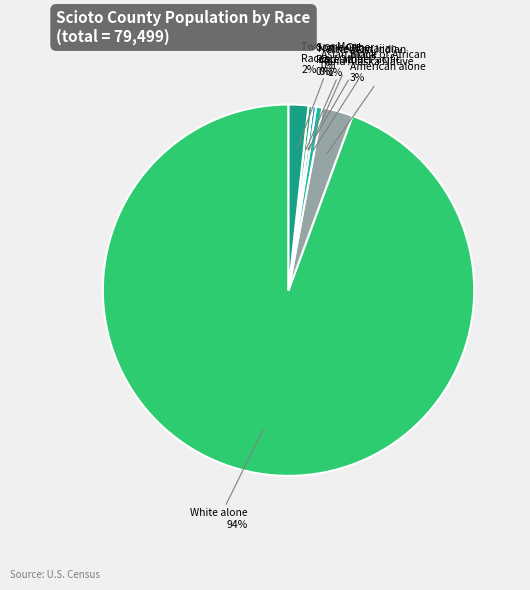

Is there any slice that represents more than half of the pie?

Yes